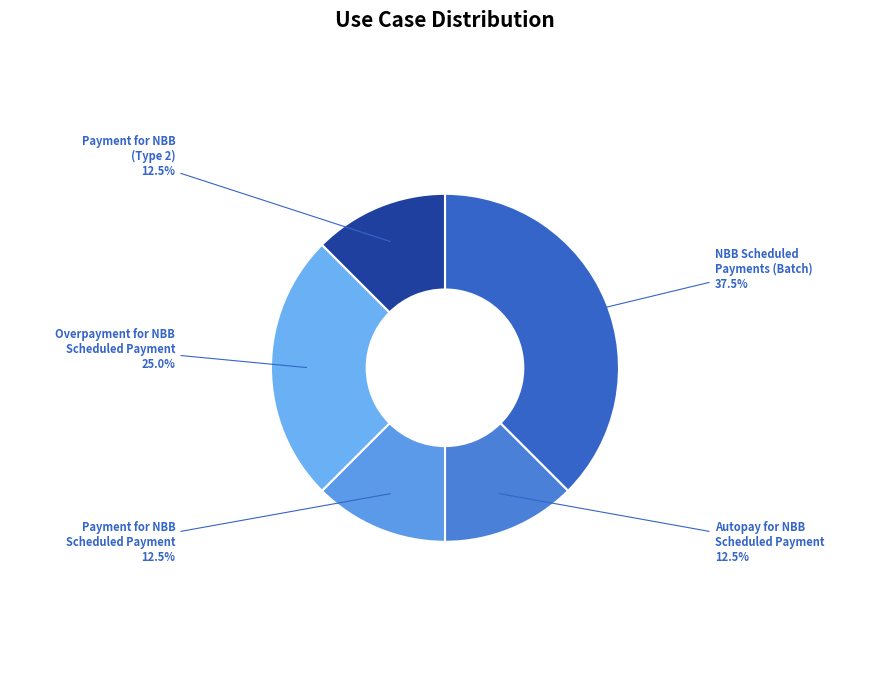

Combined, what portion of the pie is Overpayment for NBB Scheduled Payment and NBB Scheduled Payments (Batch)?

62.5%